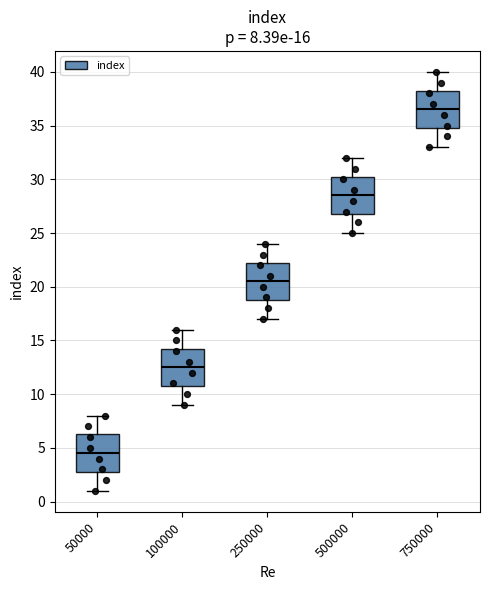

Which box's median line is the highest?

750000